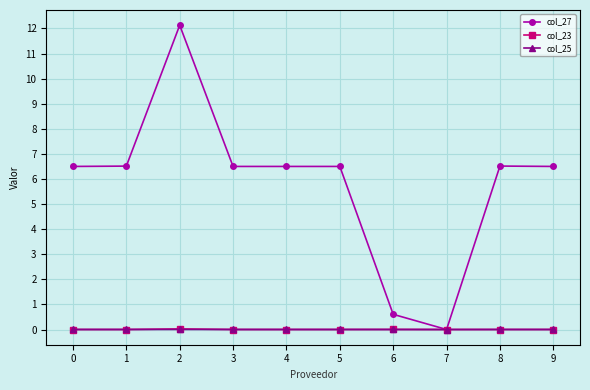

What is the sum of the col_27 values at 2 and 8?

18.6